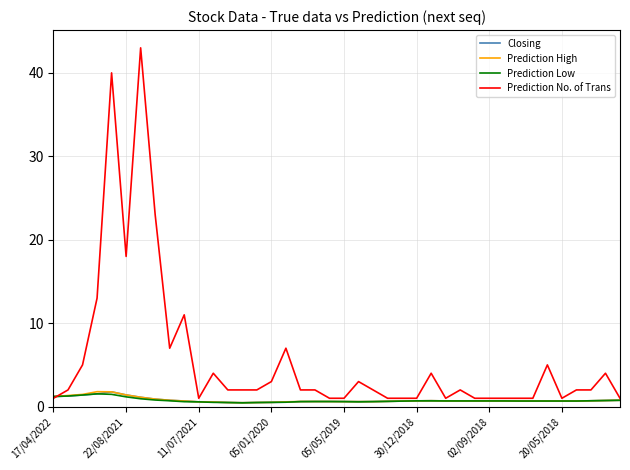

Which series has the largest range (max minus min)?

Prediction No. of Trans